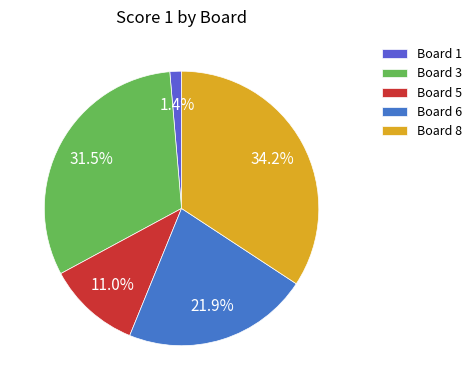

How many slices are in this pie chart?

5